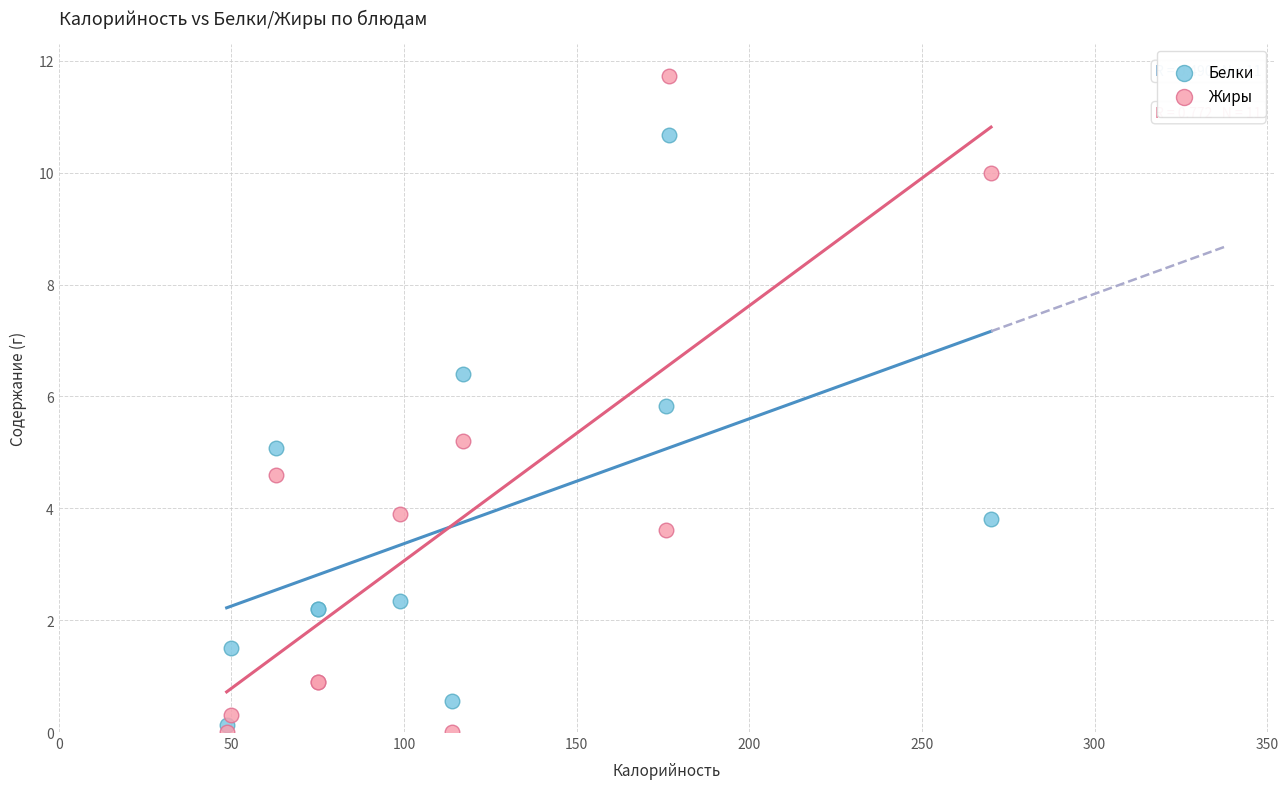

Which series contains the highest Y value?

Жиры